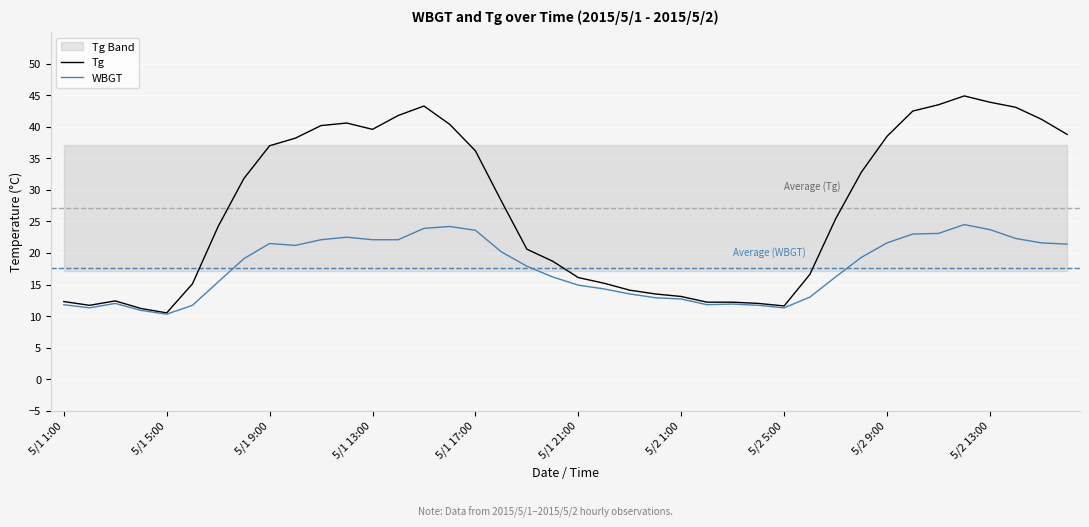

Reading left to right, extract all data points from this chart.

Tg: 12.3	11.7	12.4	11.2	10.5	15.1	24.2	31.8	37.0	38.2	40.2	40.6	39.6	41.8	43.3	40.4	36.2	28.3	20.6	18.7	16.1	15.2	14.1	13.5	13.1	12.2	12.2	12.0	11.6	16.6	25.4	32.8	38.5	42.5	43.5	44.9	43.9	43.1	41.2	38.8
WBGT: 11.8	11.3	12.0	10.9	10.3	11.7	15.4	19.1	21.5	21.2	22.1	22.5	22.1	22.1	23.9	24.2	23.6	20.2	17.9	16.2	14.9	14.3	13.5	12.9	12.7	11.8	11.9	11.7	11.3	13.0	16.2	19.3	21.6	23.0	23.1	24.5	23.7	22.3	21.6	21.4